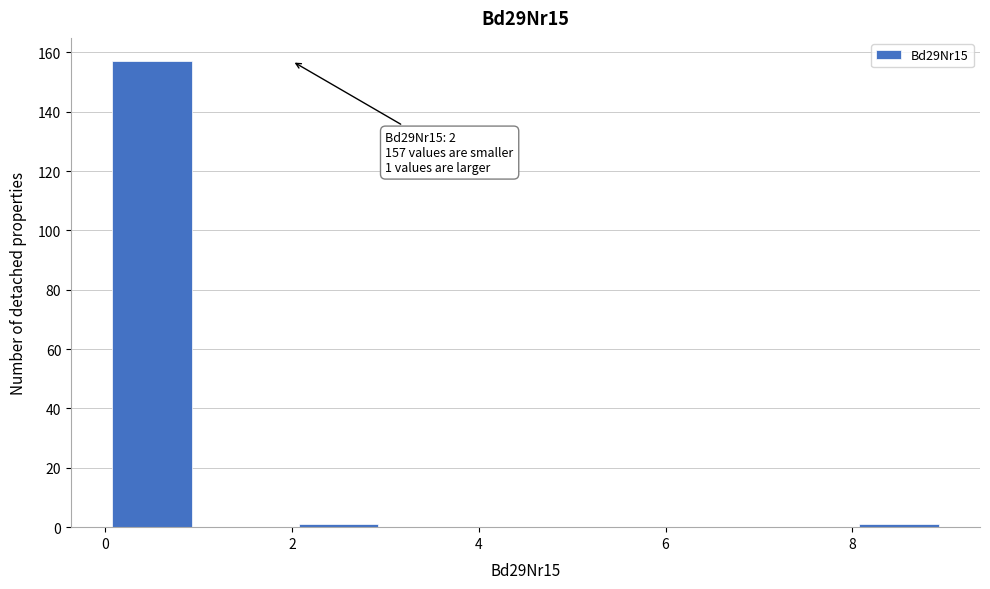

Which range on the x-axis has the tallest bar?

0 to 1